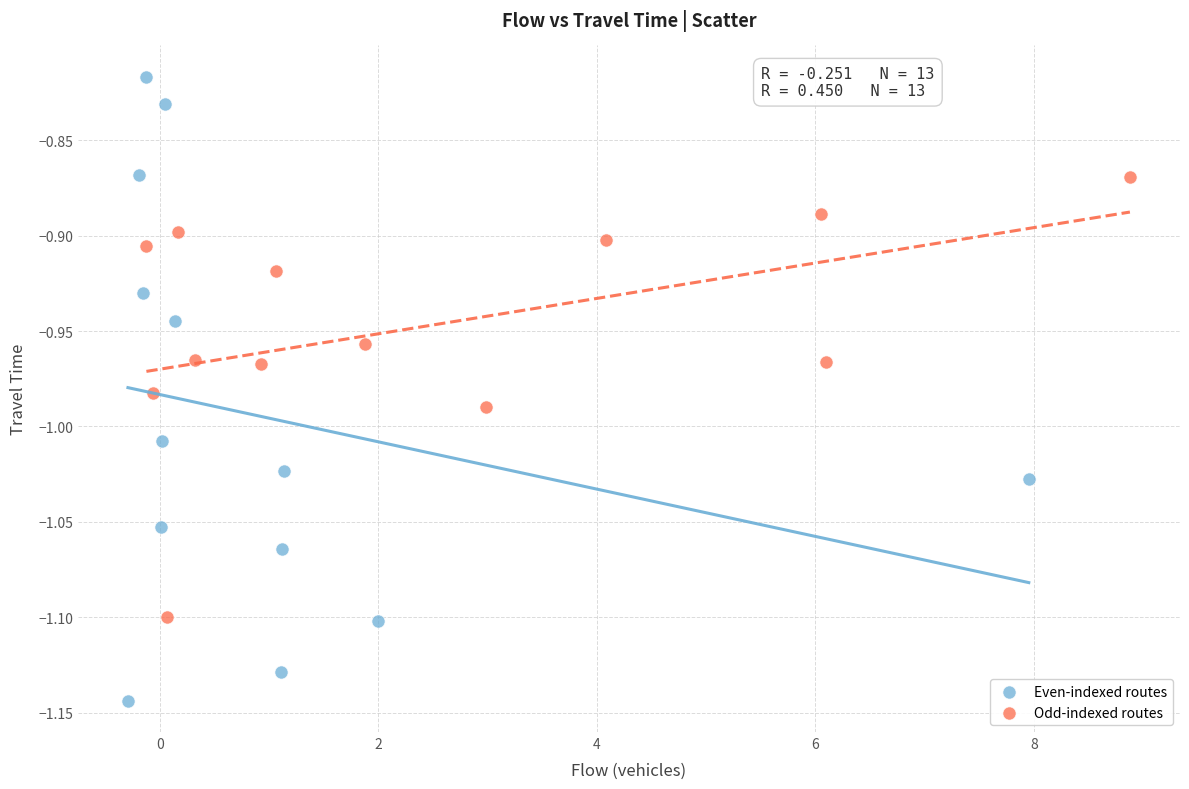

Which series contains the highest Y value?

Even-indexed routes